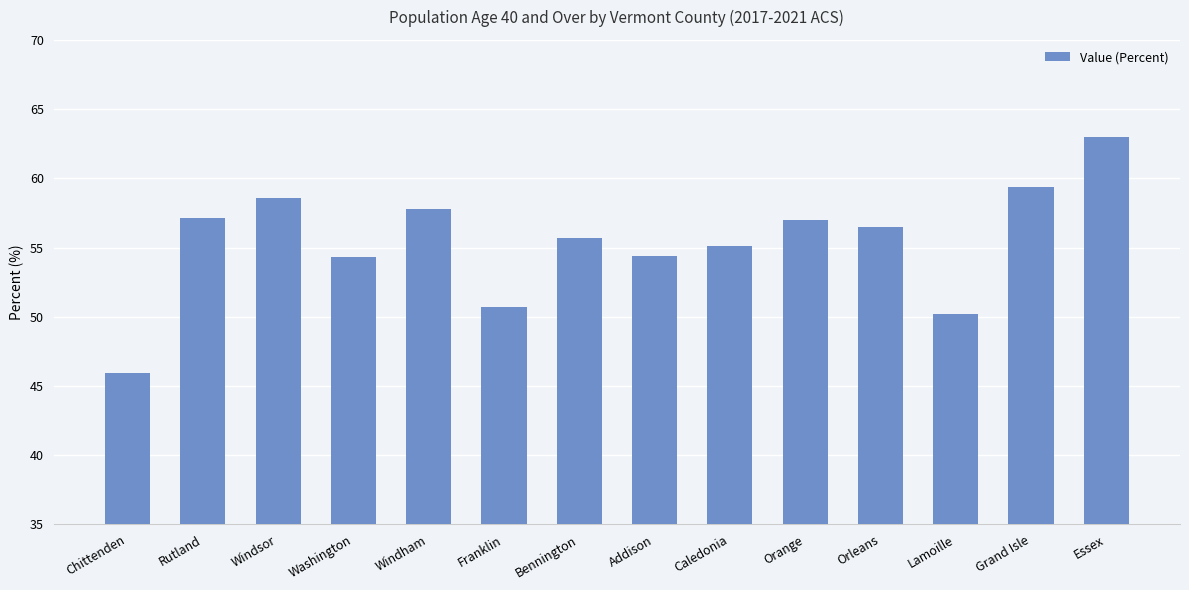

What position from the left is Bennington?

7